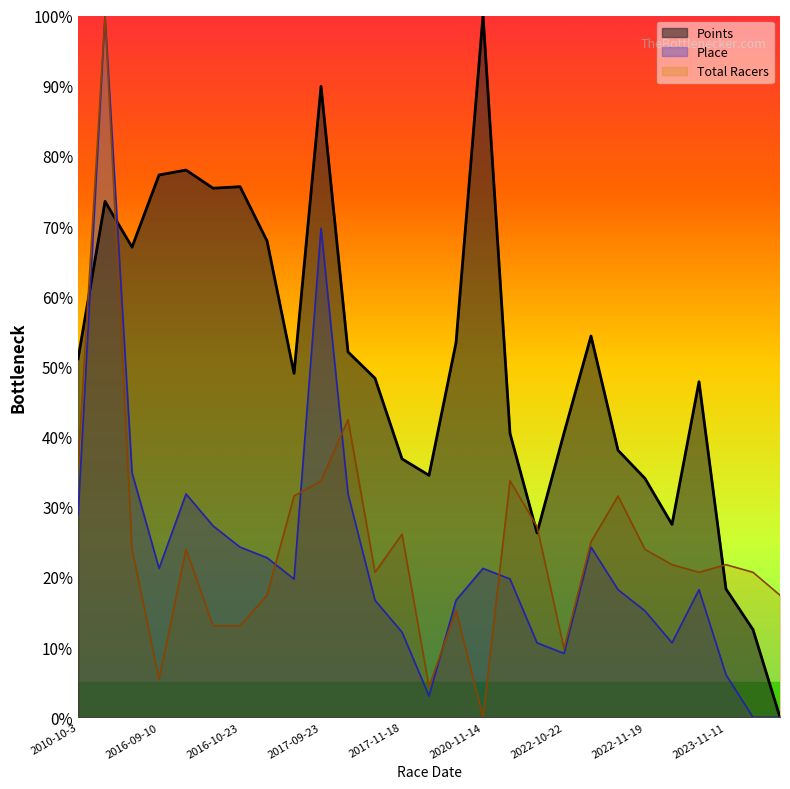

True or false: Points and Total Racers cross at least once.

True